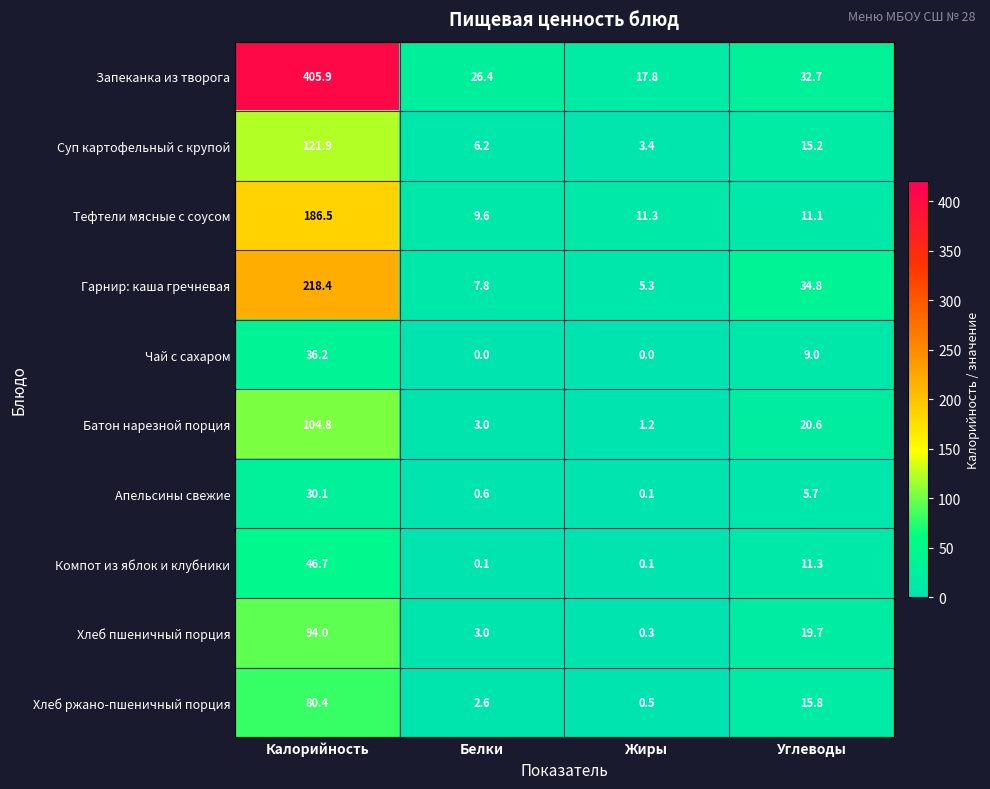

How many distinct data groups are displayed?

10